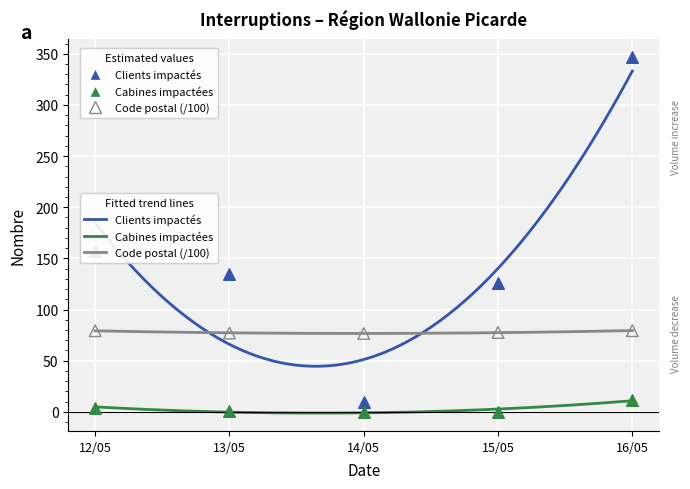

Is the value of Cabines impactées at 12/05 greater than the value of Code postal (/100) at 16/05?

No